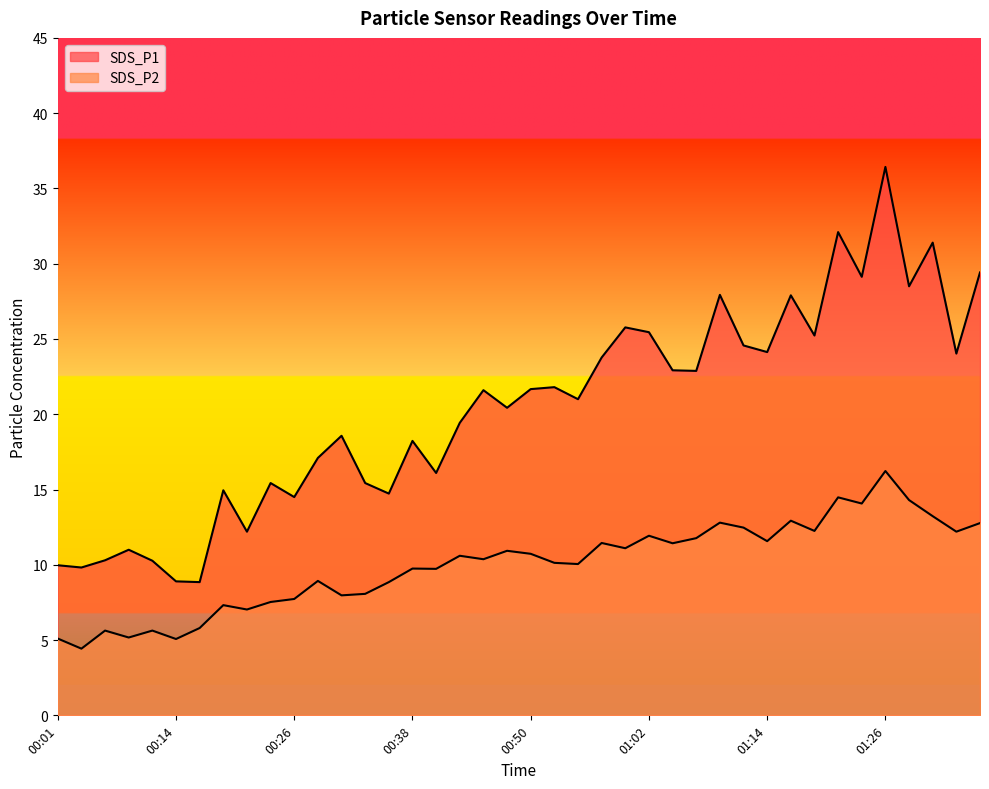

List the series in order of their overall mean, lowest first.

SDS_P2, SDS_P1